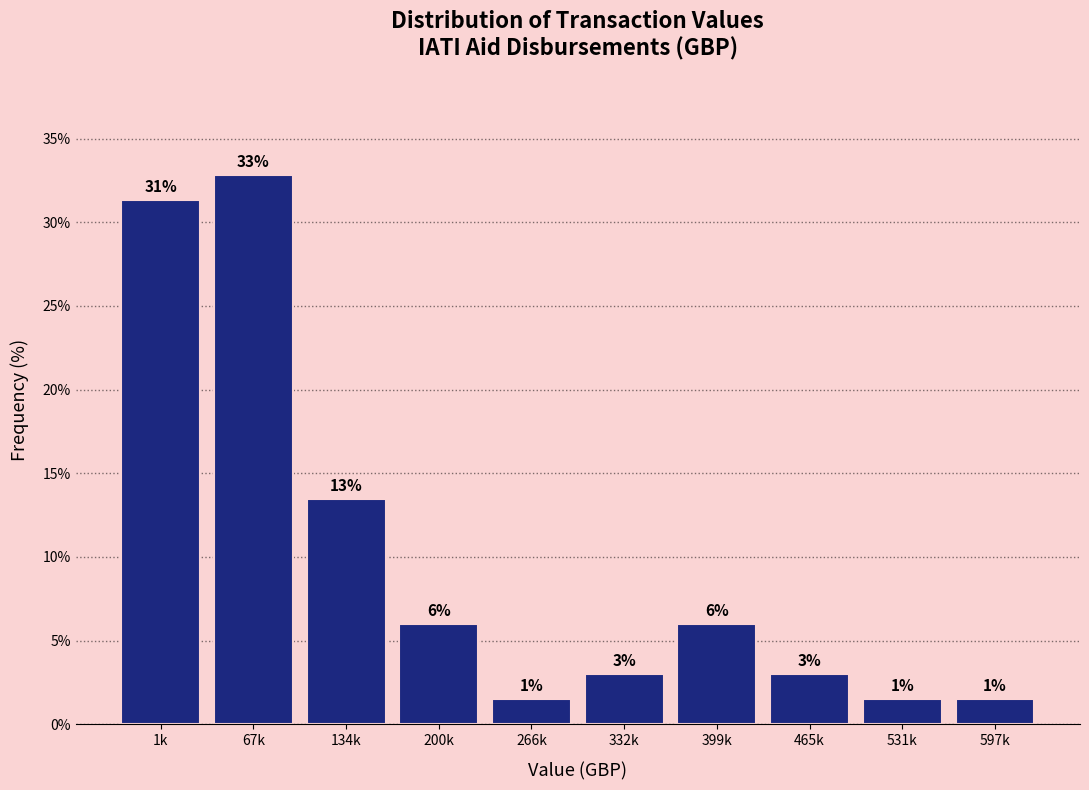

At which category does the chart reach its peak across all series?

67k